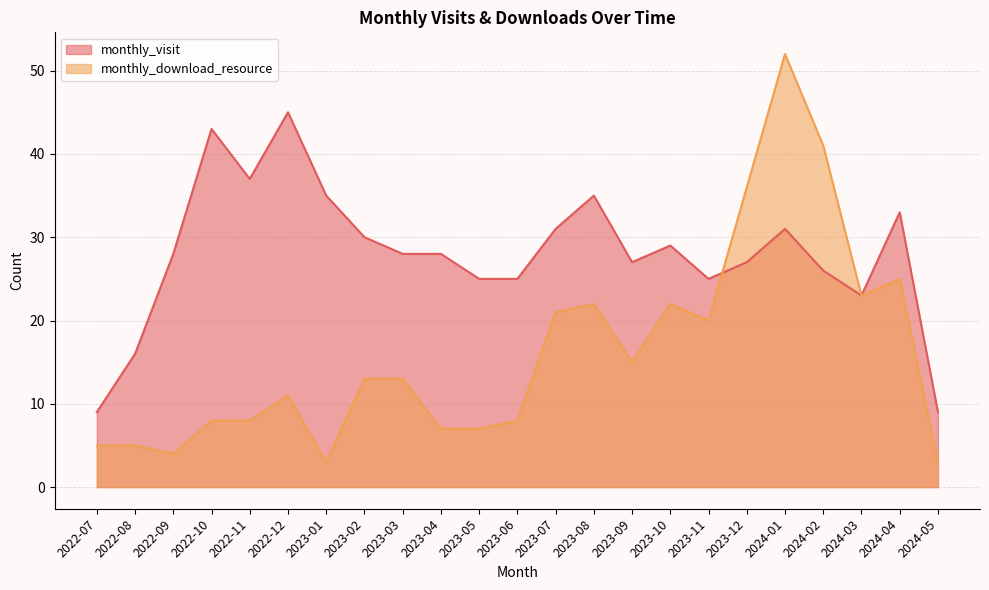

At 2023-07, list the series in order from smallest to largest.

monthly_download_resource, monthly_visit